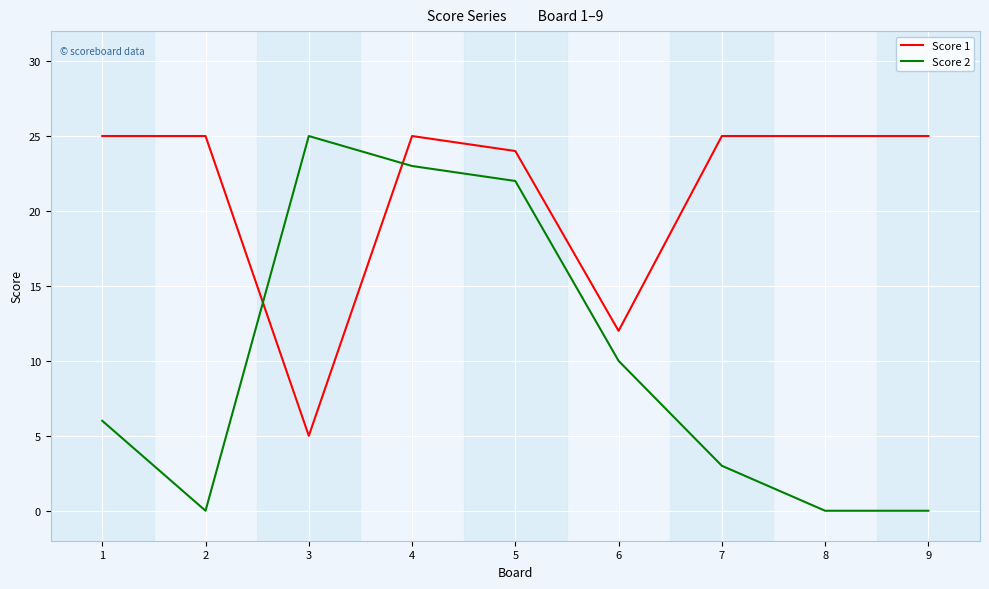

Rank the series by their average value, from highest to lowest.

Score 1, Score 2